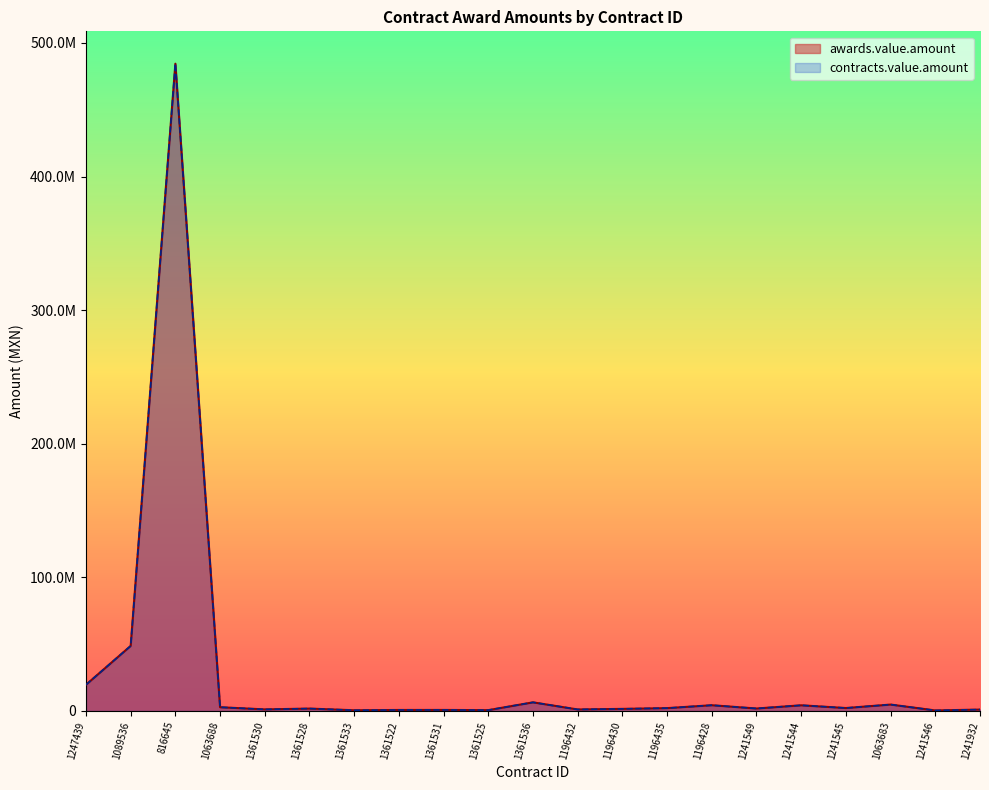

Which series has the largest total across all categories?

awards.value.amount